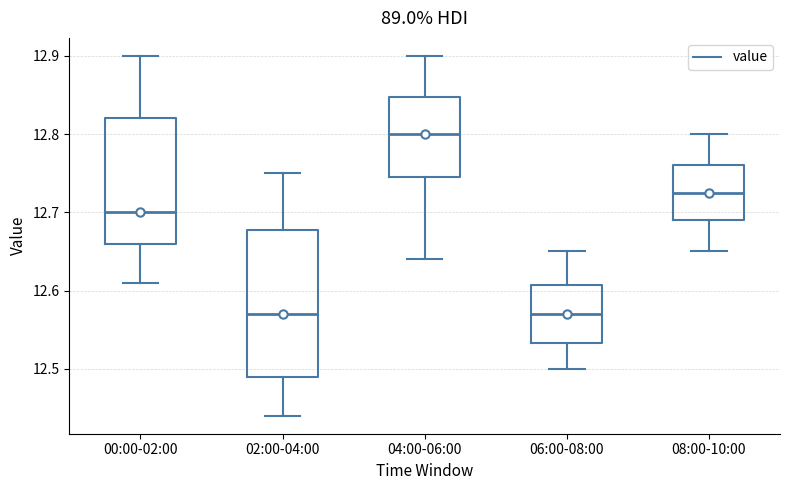

Reading left to right, read every box against the y-axis: the position of its median line, the range the box covers, and the ends of its whiskers. The values are not printed on the chart, so give them approximately, as read against the axis.

00:00-02:00: median 12.70, box 12.66 to 12.82, whiskers 12.61 to 12.90
02:00-04:00: median 12.57, box 12.49 to 12.68, whiskers 12.44 to 12.75
04:00-06:00: median 12.80, box 12.75 to 12.85, whiskers 12.64 to 12.90
06:00-08:00: median 12.57, box 12.53 to 12.61, whiskers 12.50 to 12.65
08:00-10:00: median 12.73, box 12.69 to 12.76, whiskers 12.65 to 12.80